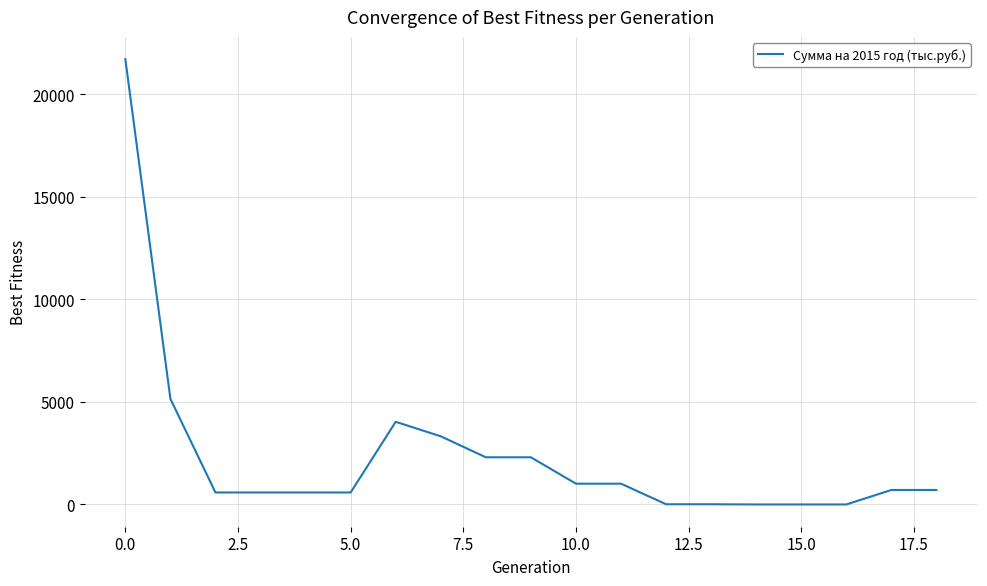

What is the maximum value shown in the chart?

21706.3